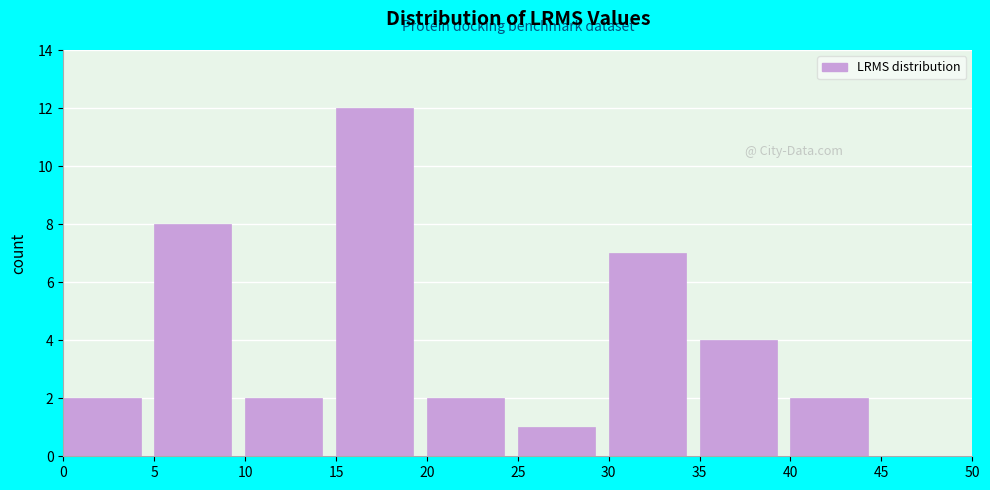

Reading left to right, transcribe this chart: for each bar, give the range it covers on the x-axis and its height. The values are not printed on the chart, so give them approximately, as read against the axis.

0 to 5: 2
5 to 10: 8
10 to 15: 2
15 to 20: 12
20 to 25: 2
25 to 30: 1
30 to 35: 7
35 to 40: 4
40 to 45: 2
45 to 50: 0